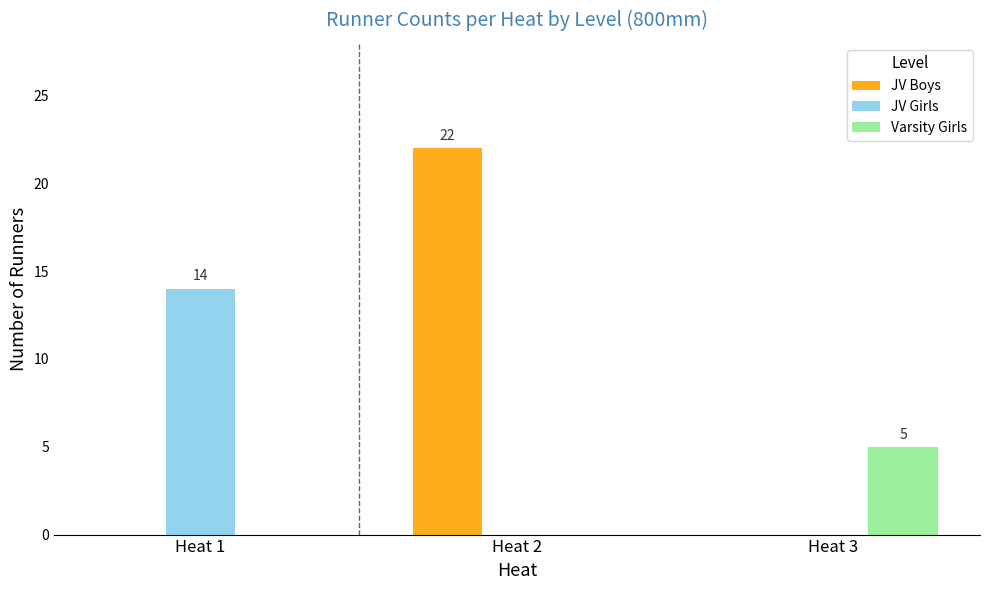

The Varsity Girls series shows -2 at Heat 2. True or false?

False